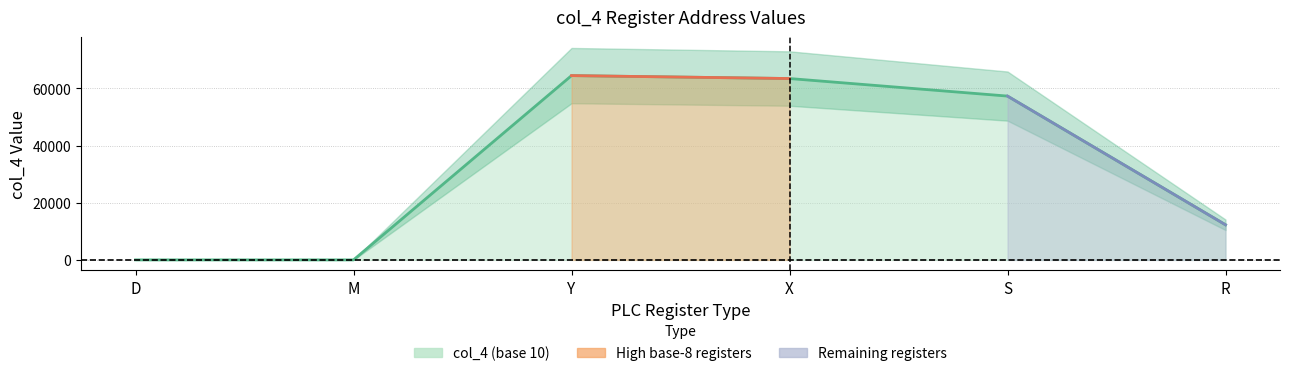

What position from the right is X?

3